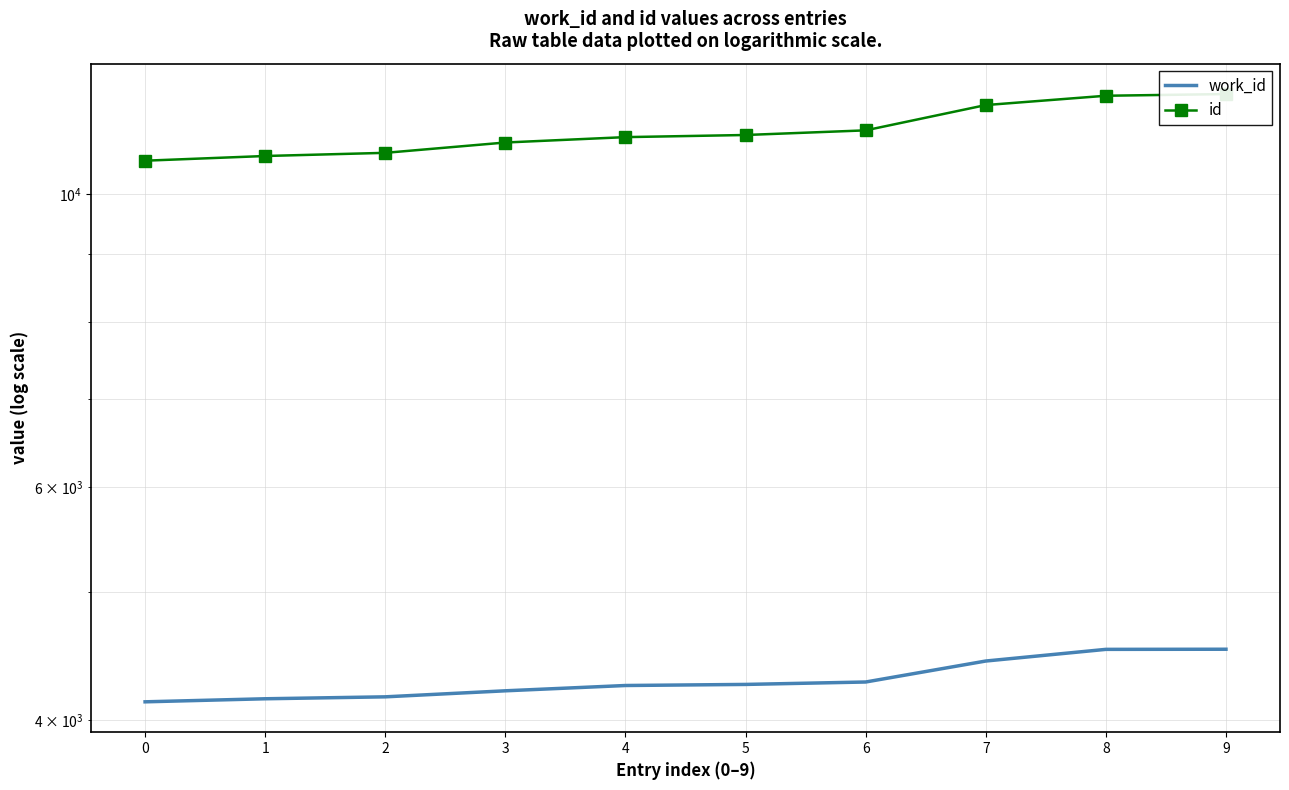

What is the value of the id point at the 7th from the left?

11171